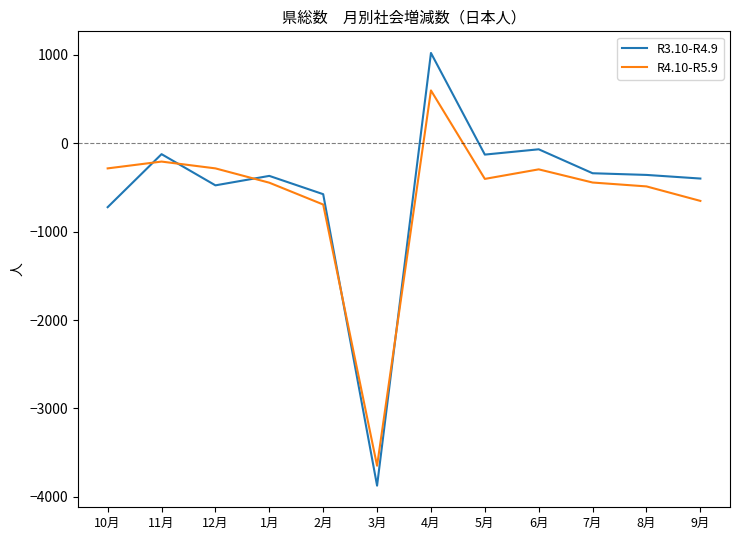

What is the average value of the R3.10-R4.9 series?

-533